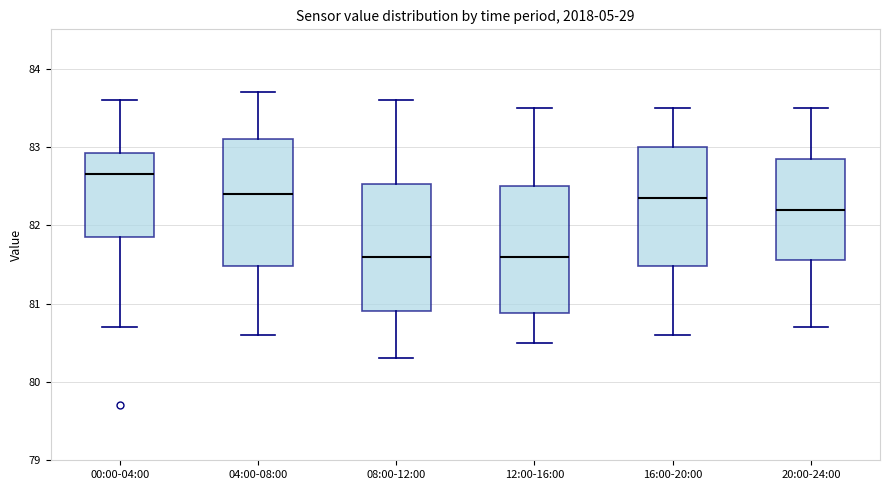

Where does the median line of the box for 04:00-08:00 sit on the y-axis? The values are not printed on the chart, so give them approximately, as read against the axis.

82.4